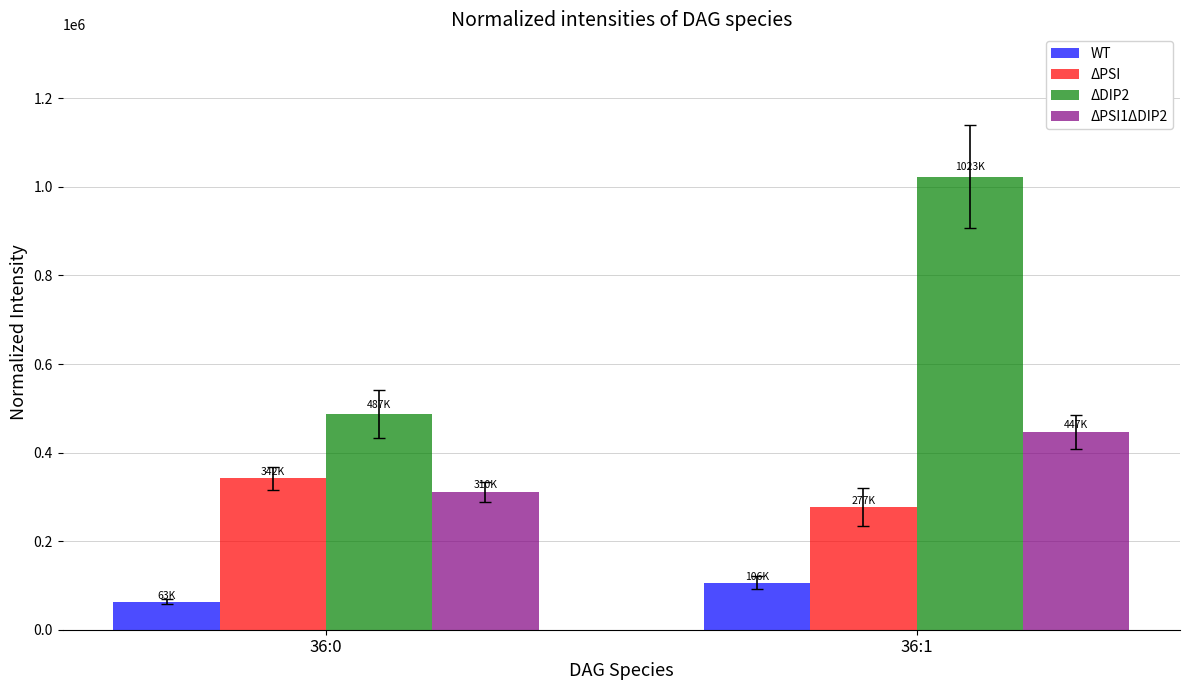

Rank the categories by ΔPSI value from lowest to highest.

36:1, 36:0